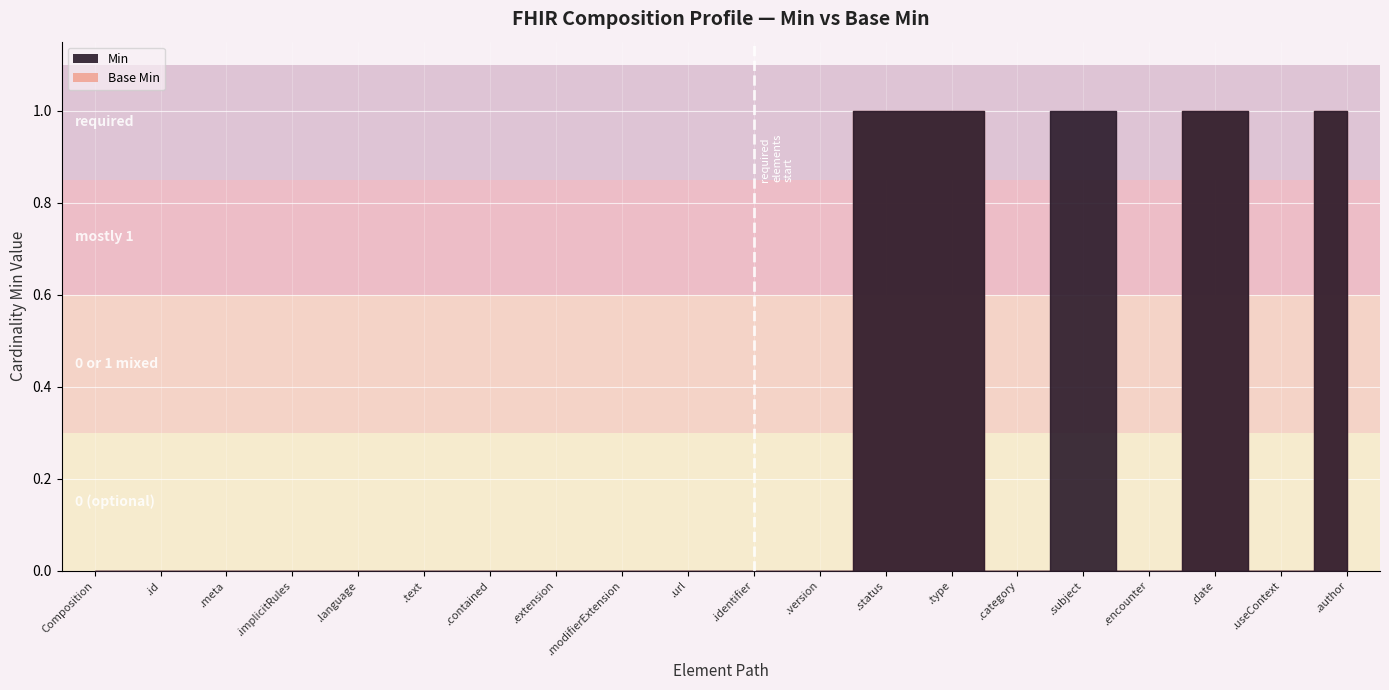

Which category has the lowest value in the Base Min series?

Composition